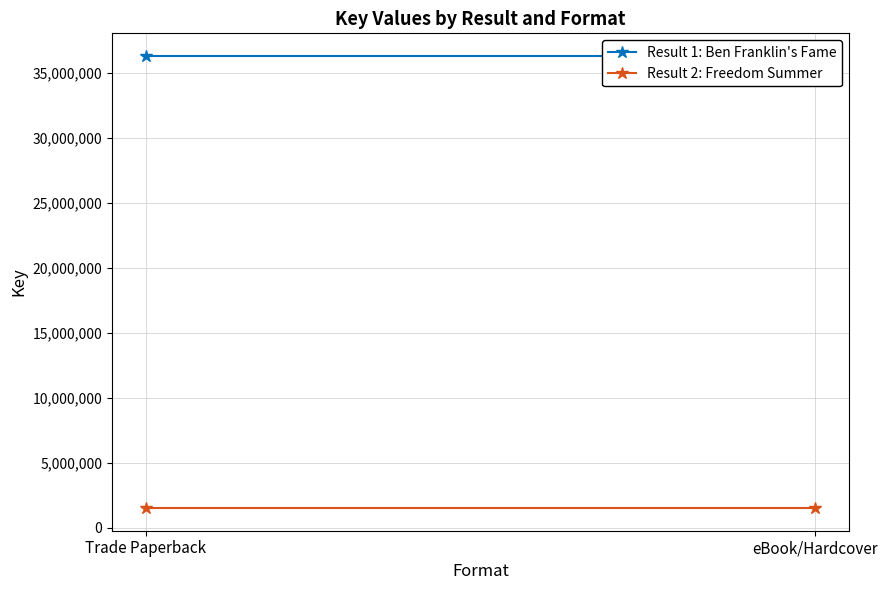

Is the value of Result 1: Ben Franklin's Fame at eBook/Hardcover greater than the value of Result 2: Freedom Summer at Trade Paperback?

Yes